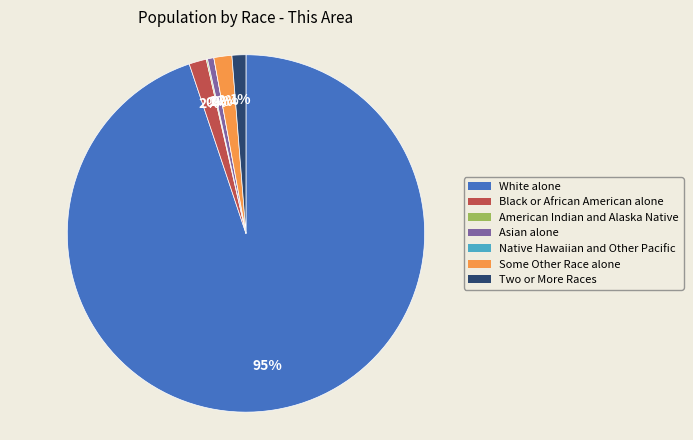

Is there a majority slice in this chart?

Yes